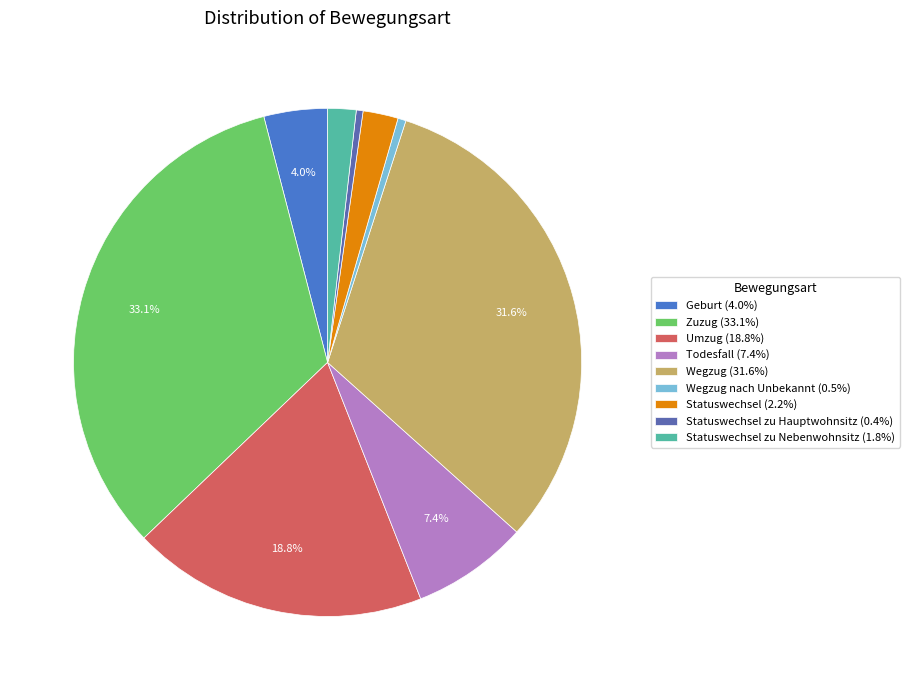

Count the number of slices in the pie.

9